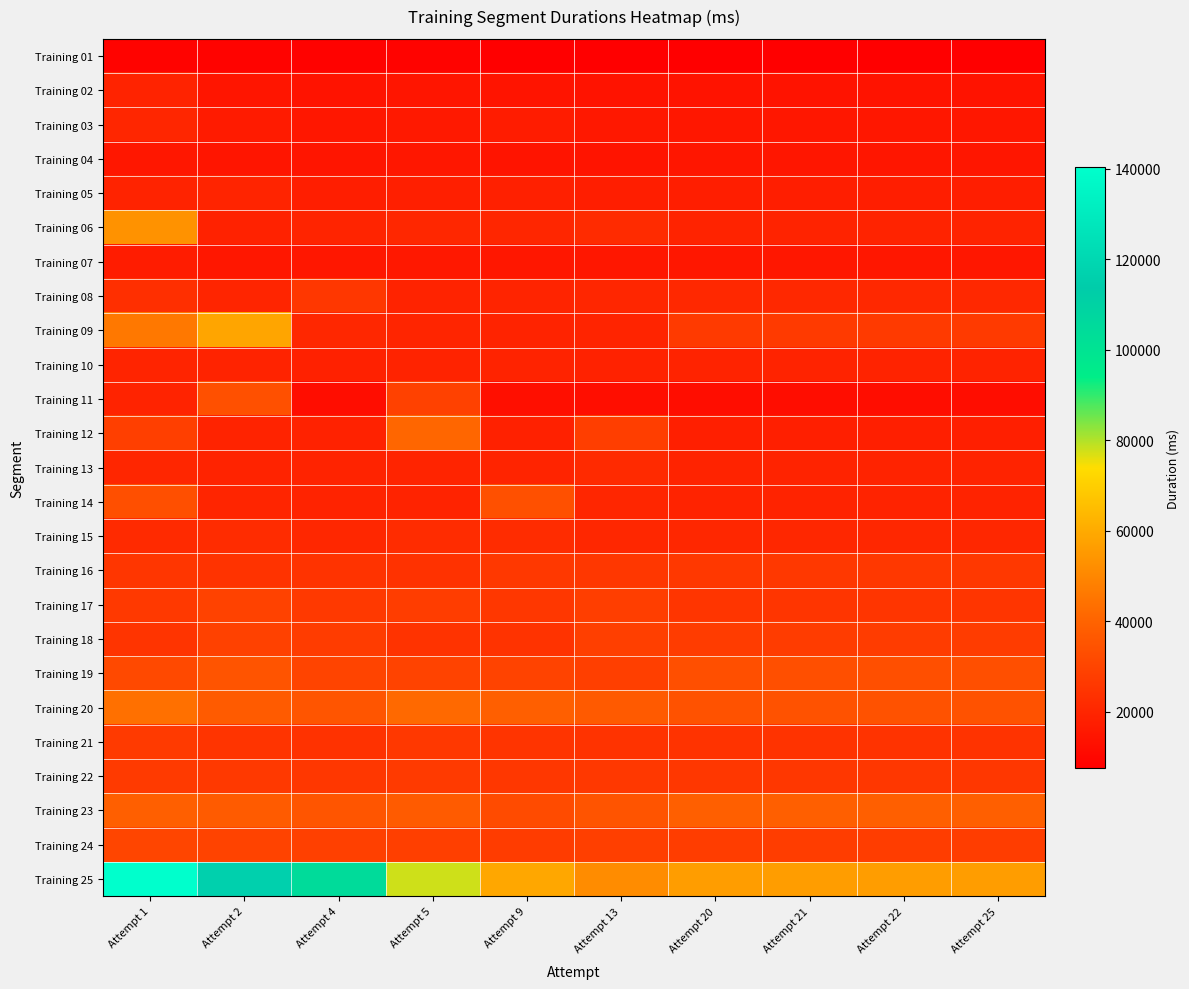

Reading left to right, what are all the values shown in this chart?

Training 01: Attempt 1=8707	Attempt 2=8620	Attempt 4=8434	Attempt 5=8713	Attempt 9=7768	Attempt 13=7625	Attempt 20=7600	Attempt 21=7611	Attempt 22=7550	Attempt 25=7634
Training 02: Attempt 1=19041	Attempt 2=14726	Attempt 4=14062	Attempt 5=14670	Attempt 9=14362	Attempt 13=14292	Attempt 20=14230	Attempt 21=14148	Attempt 22=14148	Attempt 25=14148
Training 03: Attempt 1=20098	Attempt 2=16667	Attempt 4=15536	Attempt 5=15908	Attempt 9=17139	Attempt 13=15600	Attempt 20=15376	Attempt 21=15376	Attempt 22=15376	Attempt 25=15376
Training 04: Attempt 1=15379	Attempt 2=14650	Attempt 4=14624	Attempt 5=15511	Attempt 9=14517	Attempt 13=14401	Attempt 20=14888	Attempt 21=14888	Attempt 22=14888	Attempt 25=14888
Training 05: Attempt 1=19250	Attempt 2=19554	Attempt 4=17583	Attempt 5=17877	Attempt 9=18200	Attempt 13=17515	Attempt 20=17452	Attempt 21=17452	Attempt 22=17452	Attempt 25=17452
Training 06: Attempt 1=53430	Attempt 2=18839	Attempt 4=19704	Attempt 5=20379	Attempt 9=20044	Attempt 13=21596	Attempt 20=19142	Attempt 21=19142	Attempt 22=19142	Attempt 25=19142
Training 07: Attempt 1=17100	Attempt 2=15426	Attempt 4=15320	Attempt 5=15731	Attempt 9=15509	Attempt 13=15301	Attempt 20=15306	Attempt 21=15306	Attempt 22=15306	Attempt 25=15306
Training 08: Attempt 1=23011	Attempt 2=19822	Attempt 4=25717	Attempt 5=19413	Attempt 9=19697	Attempt 13=20169	Attempt 20=21009	Attempt 21=21009	Attempt 22=21009	Attempt 25=21009
Training 09: Attempt 1=46105	Attempt 2=58446	Attempt 4=20281	Attempt 5=19807	Attempt 9=19296	Attempt 13=19596	Attempt 20=26560	Attempt 21=26560	Attempt 22=26560	Attempt 25=26560
Training 10: Attempt 1=19633	Attempt 2=19238	Attempt 4=18692	Attempt 5=18975	Attempt 9=19347	Attempt 13=18938	Attempt 20=19117	Attempt 21=19117	Attempt 22=19117	Attempt 25=19117
Training 11: Attempt 1=19376	Attempt 2=33806	Attempt 4=12001	Attempt 5=29046	Attempt 9=12575	Attempt 13=12333	Attempt 20=12076	Attempt 21=12076	Attempt 22=12076	Attempt 25=12076
Training 12: Attempt 1=28212	Attempt 2=19100	Attempt 4=18886	Attempt 5=40831	Attempt 9=18560	Attempt 13=27795	Attempt 20=18151	Attempt 21=18151	Attempt 22=18151	Attempt 25=18151
Training 13: Attempt 1=20081	Attempt 2=19376	Attempt 4=19282	Attempt 5=19585	Attempt 9=19530	Attempt 13=21372	Attempt 20=19339	Attempt 21=19339	Attempt 22=19339	Attempt 25=19339
Training 14: Attempt 1=33427	Attempt 2=19787	Attempt 4=19303	Attempt 5=19469	Attempt 9=33875	Attempt 13=20258	Attempt 20=19006	Attempt 21=19006	Attempt 22=19006	Attempt 25=19006
Training 15: Attempt 1=21384	Attempt 2=22194	Attempt 4=20661	Attempt 5=22118	Attempt 9=22124	Attempt 13=20453	Attempt 20=20720	Attempt 21=20720	Attempt 22=20720	Attempt 25=20720
Training 16: Attempt 1=25359	Attempt 2=24632	Attempt 4=24336	Attempt 5=24107	Attempt 9=25975	Attempt 13=25560	Attempt 20=26038	Attempt 21=26038	Attempt 22=26038	Attempt 25=26038
Training 17: Attempt 1=26397	Attempt 2=29185	Attempt 4=26285	Attempt 5=27621	Attempt 9=25635	Attempt 13=27802	Attempt 20=25000	Attempt 21=25000	Attempt 22=25000	Attempt 25=25000
Training 18: Attempt 1=24825	Attempt 2=29057	Attempt 4=27280	Attempt 5=24576	Attempt 9=24268	Attempt 13=28058	Attempt 20=27472	Attempt 21=27472	Attempt 22=27472	Attempt 25=27472
Training 19: Attempt 1=31540	Attempt 2=35200	Attempt 4=29894	Attempt 5=29788	Attempt 9=29583	Attempt 13=28080	Attempt 20=33572	Attempt 21=33572	Attempt 22=33572	Attempt 25=33572
Training 20: Attempt 1=43620	Attempt 2=37605	Attempt 4=35360	Attempt 5=41762	Attempt 9=38886	Attempt 13=37094	Attempt 20=34465	Attempt 21=34465	Attempt 22=34465	Attempt 25=34465
Training 21: Attempt 1=26536	Attempt 2=24798	Attempt 4=23964	Attempt 5=26228	Attempt 9=24931	Attempt 13=24651	Attempt 20=24234	Attempt 21=24234	Attempt 22=24234	Attempt 25=24234
Training 22: Attempt 1=26506	Attempt 2=26266	Attempt 4=25808	Attempt 5=26685	Attempt 9=25805	Attempt 13=26172	Attempt 20=25837	Attempt 21=25837	Attempt 22=25837	Attempt 25=25837
Training 23: Attempt 1=38872	Attempt 2=37421	Attempt 4=35371	Attempt 5=37443	Attempt 9=32402	Attempt 13=35170	Attempt 20=38909	Attempt 21=38909	Attempt 22=38909	Attempt 25=38909
Training 24: Attempt 1=30307	Attempt 2=29497	Attempt 4=28660	Attempt 5=28408	Attempt 9=27407	Attempt 13=28058	Attempt 20=27533	Attempt 21=27533	Attempt 22=27533	Attempt 25=27533
Training 25: Attempt 1=140398	Attempt 2=116216	Attempt 4=104487	Attempt 5=77611	Attempt 9=58969	Attempt 13=51598	Attempt 20=56090	Attempt 21=56090	Attempt 22=56090	Attempt 25=56090